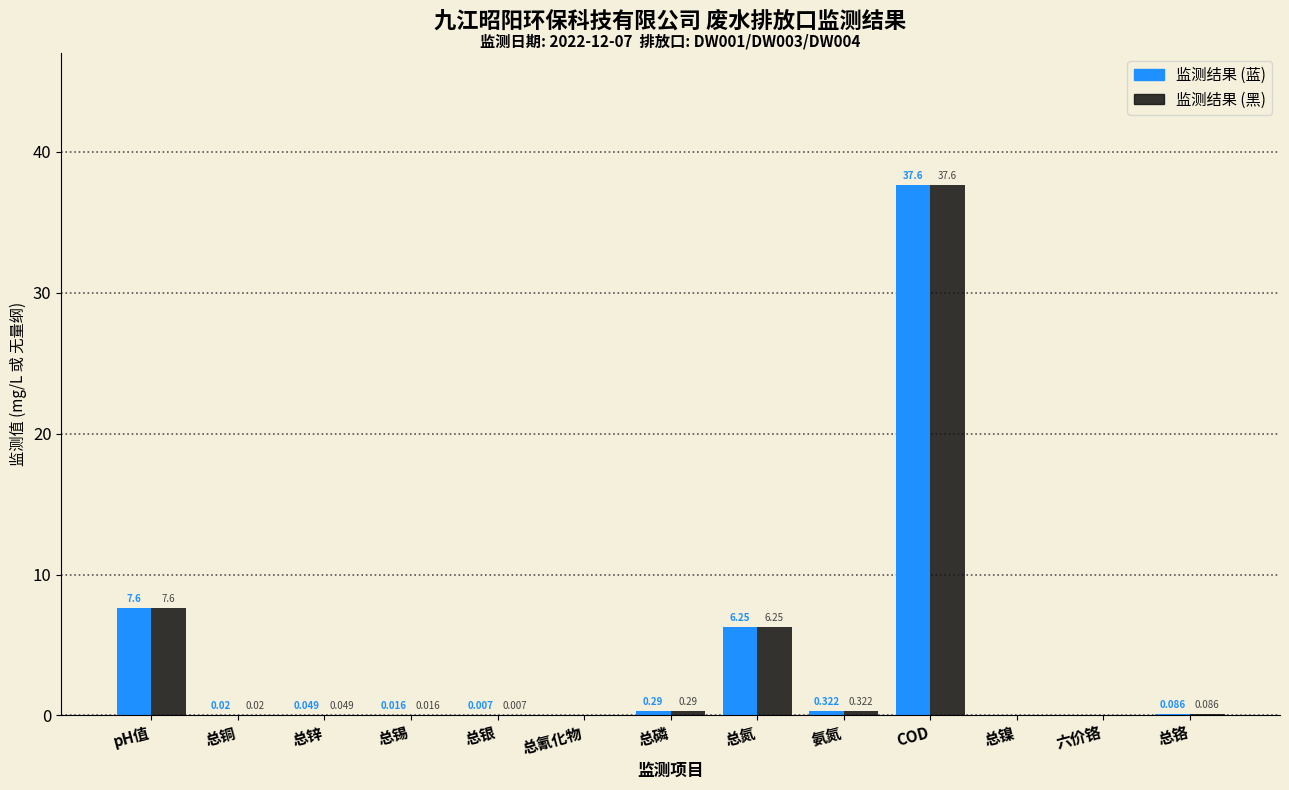

At which category does the chart reach its peak across all series?

COD